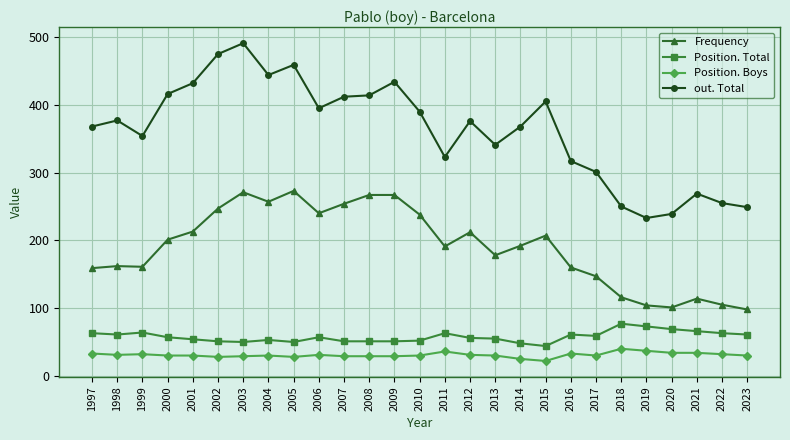

The out. Total series shows 377 at 1998. True or false?

True